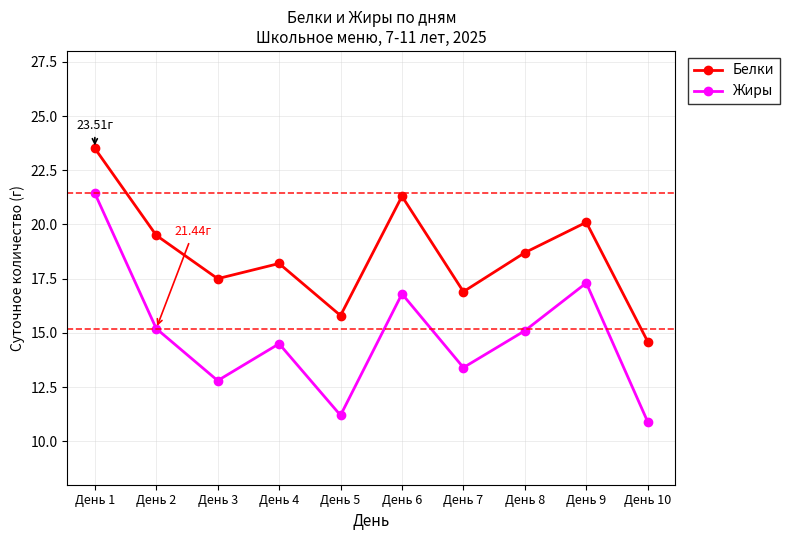

Reading left to right, list all the values displayed in this chart.

Белки: День 1=23.5	День 2=19.5	День 3=17.5	День 4=18.2	День 5=15.8	День 6=21.3	День 7=16.9	День 8=18.7	День 9=20.1	День 10=14.6
Жиры: День 1=21.4	День 2=15.2	День 3=12.8	День 4=14.5	День 5=11.2	День 6=16.8	День 7=13.4	День 8=15.1	День 9=17.3	День 10=10.9